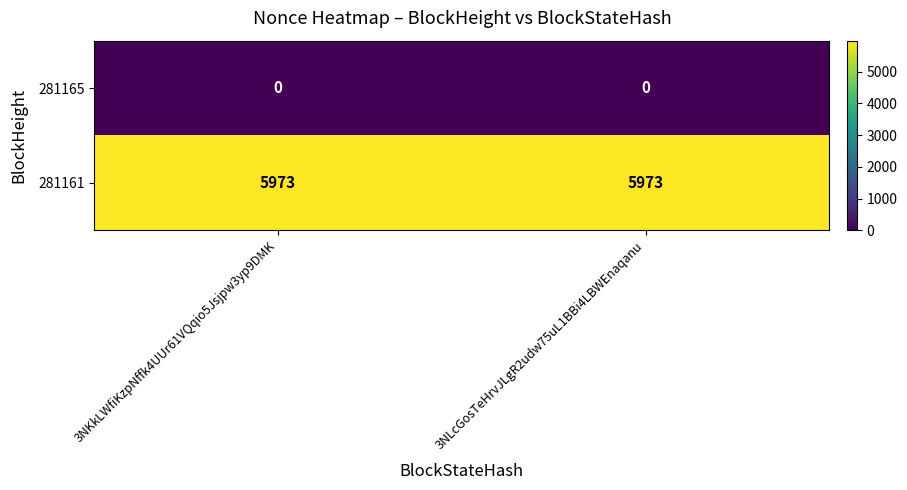

Which series has the largest total across all categories?

281161